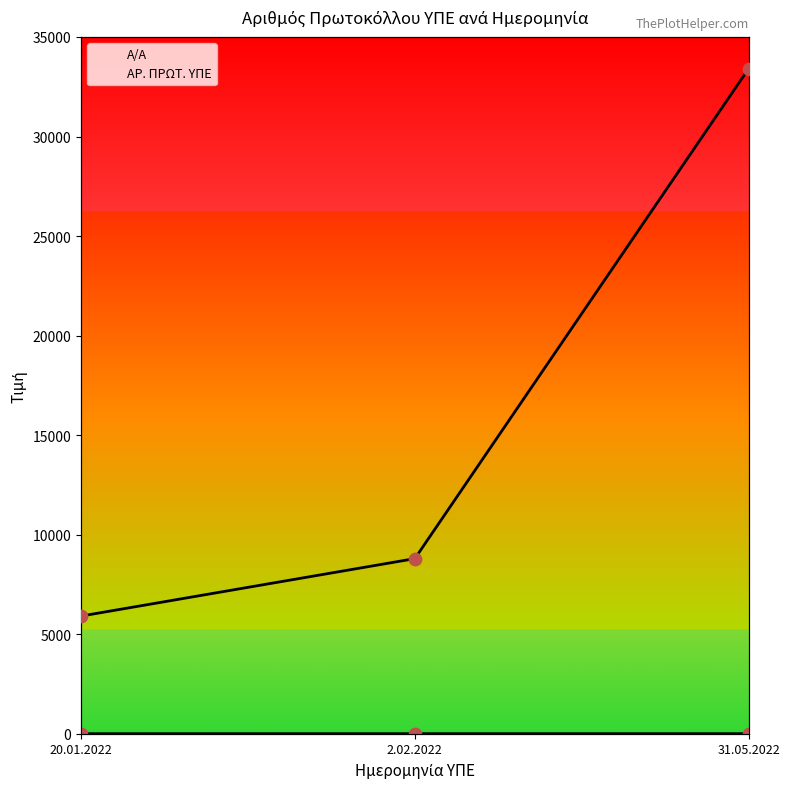

At how many categories does at least one series exceed 10631?

1